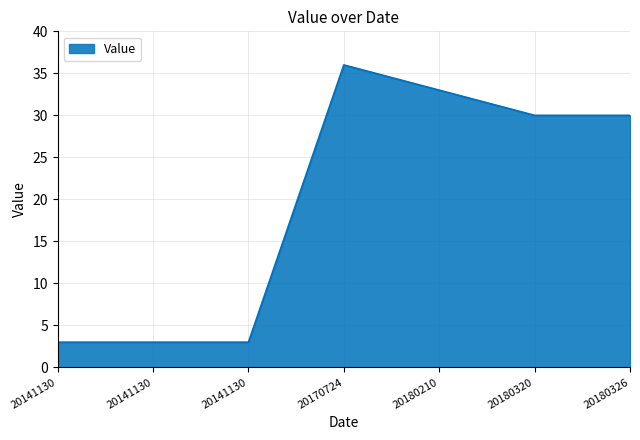

Which has a higher value, 20170724 or 20180326?

20170724